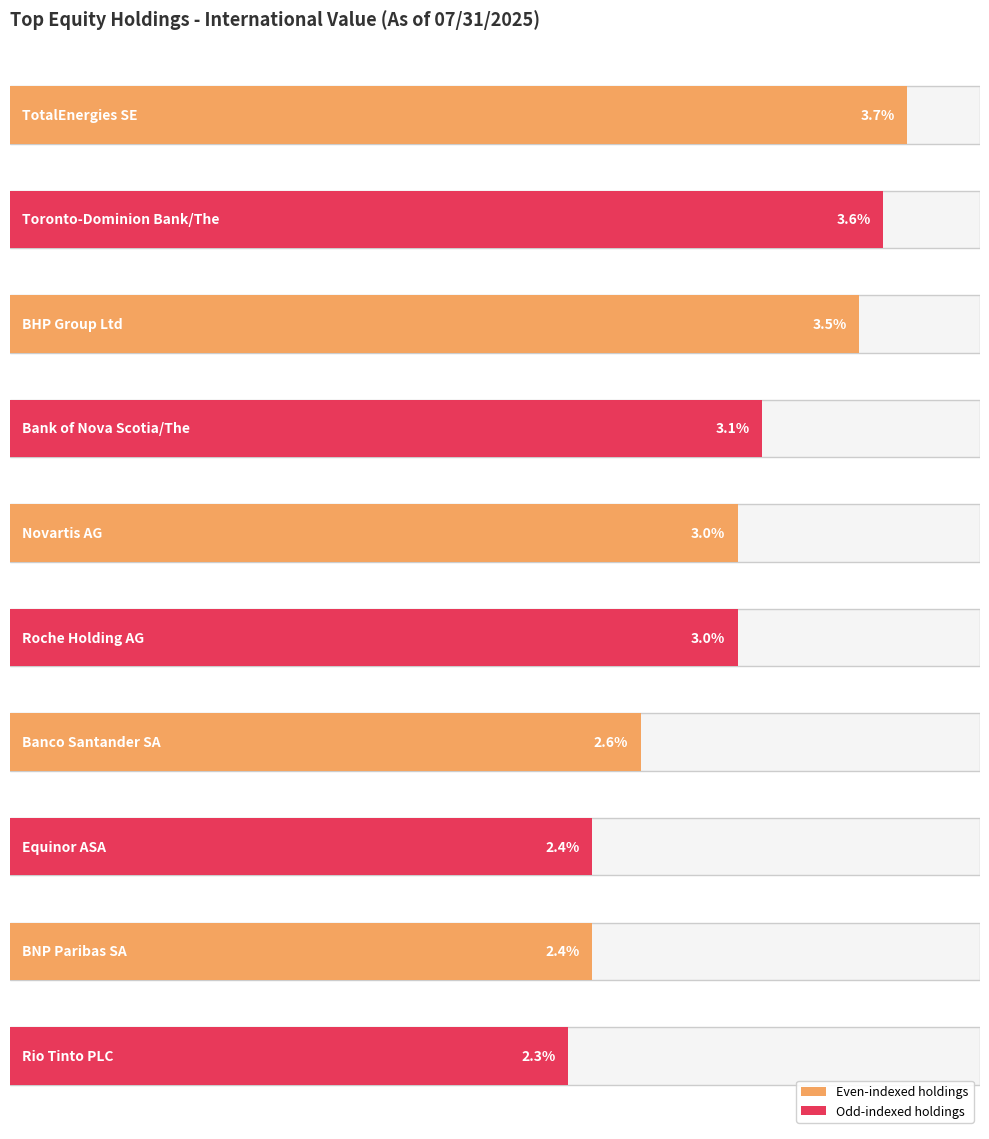

How many values exceed 3?

4